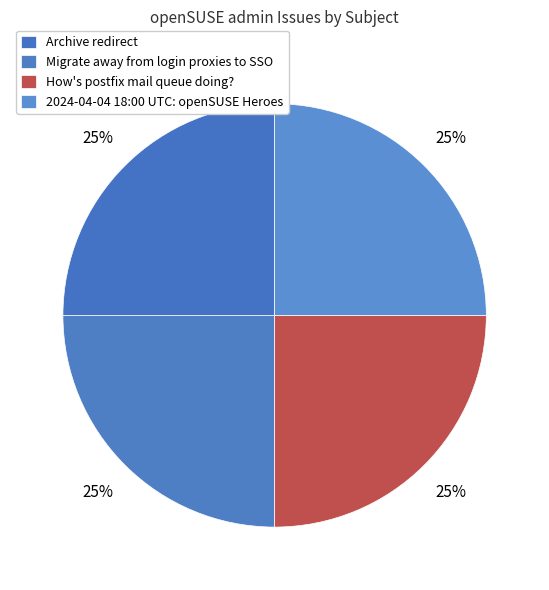

What percentage is the How's postfix mail queue doing? slice, to the nearest percent?

25%